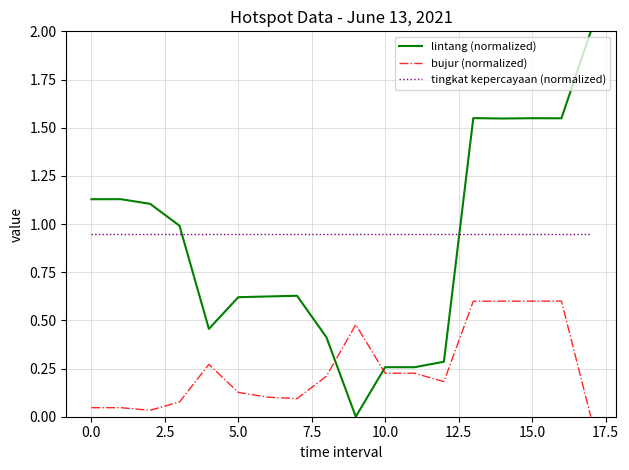

What is the greatest value displayed?

2.0